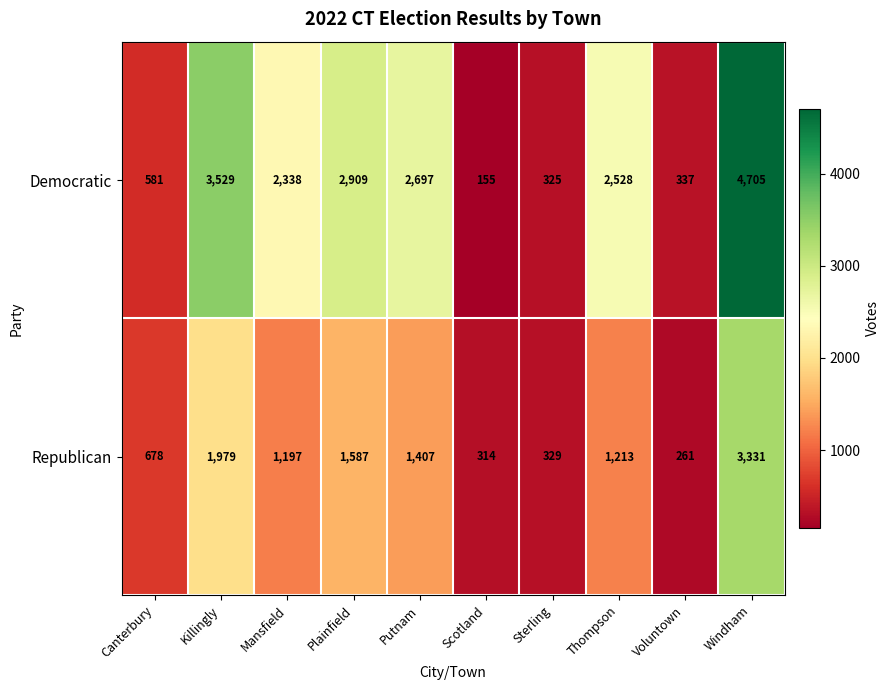

At which category is the sum across all series the highest?

Windham